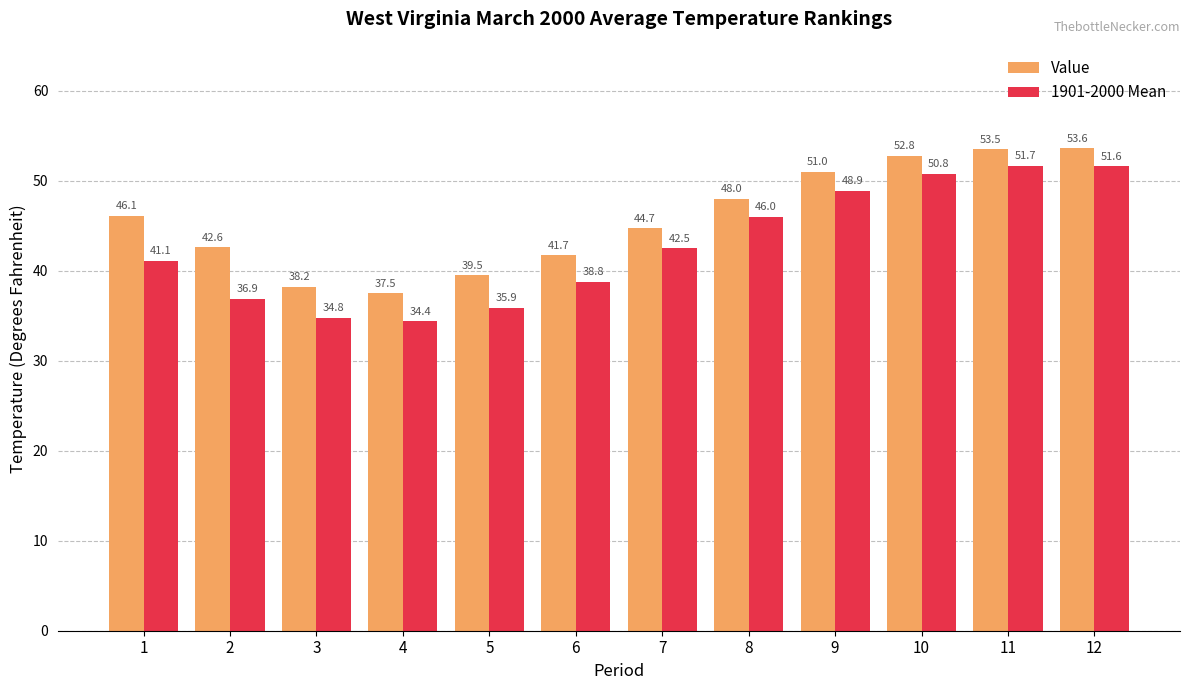

How many groups of bars are there?

12